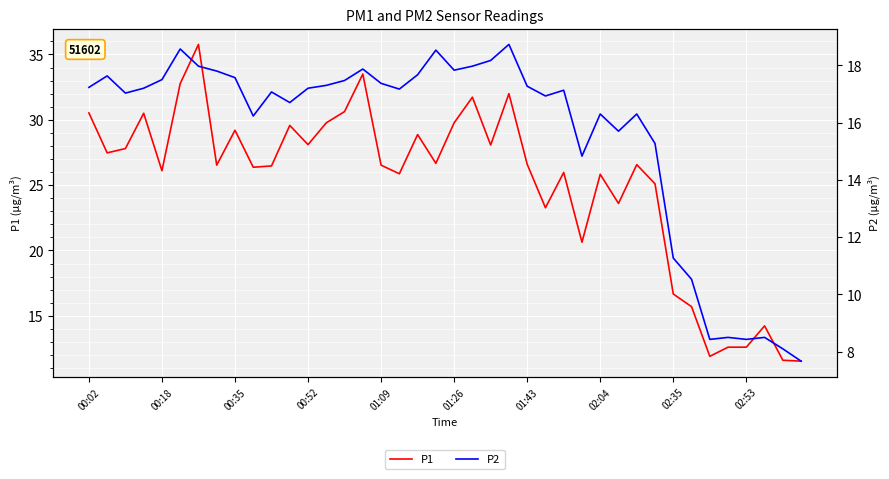

How many interior local valleys does the P2 series have?

10